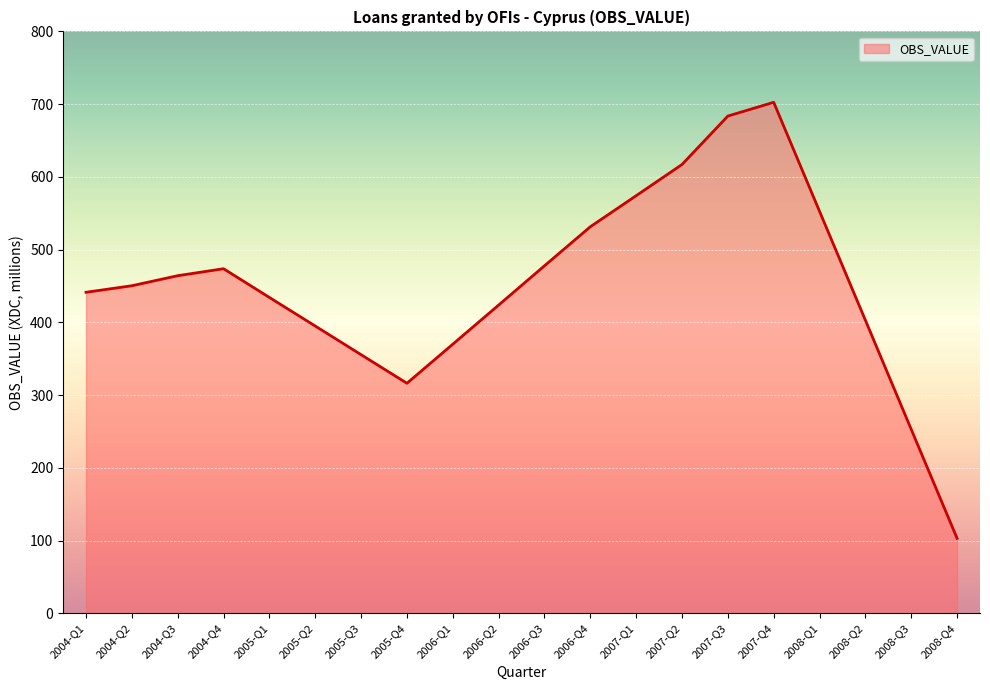

What is the change in value from 2004-Q4 to 2008-Q3?

-220.9